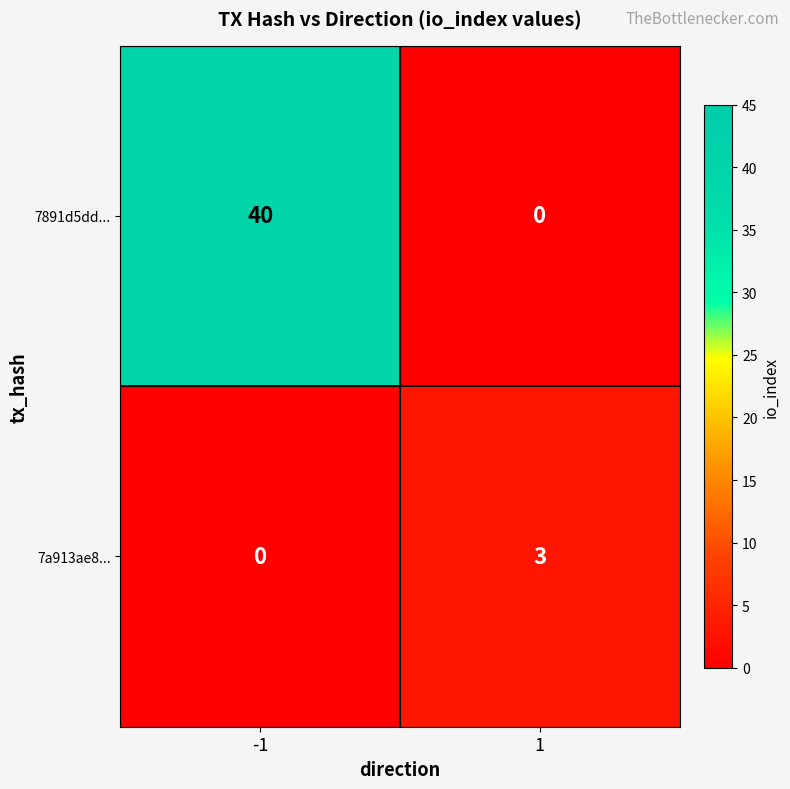

Reading right to left, extract all data points from this chart.

7891d5dd...: 0	40
7a913ae8...: 3	0